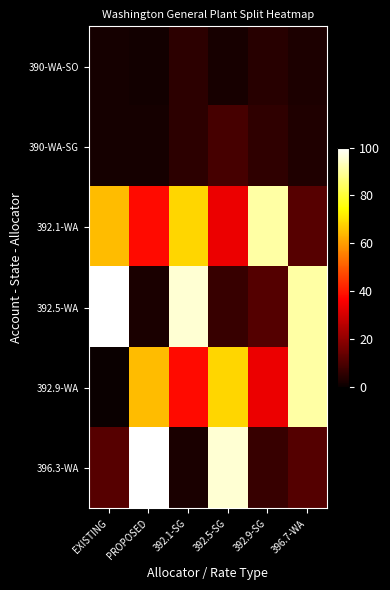

Reading left to right, list all the values displayed in this chart.

390-WA-SO: EXISTING=1.9	PROPOSED=1.4	392.1-SG=5.1	392.5-SG=2.3	392.9-SG=4.5	396.7-WA=2.8
390-WA-SG: EXISTING=1.7	PROPOSED=1.6	392.1-SG=5.1	392.5-SG=9.1	392.9-SG=5.5	396.7-WA=3.3
392.1-WA: EXISTING=64.5	PROPOSED=38.1	392.1-SG=68.7	392.5-SG=33.9	392.9-SG=91.0	396.7-WA=11.6
392.5-WA: EXISTING=100.0	PROPOSED=2.6	392.1-SG=95.6	392.5-SG=6.9	392.9-SG=11.1	396.7-WA=90.7
392.9-WA: EXISTING=0.0	PROPOSED=64.5	392.1-SG=38.1	392.5-SG=68.7	392.9-SG=33.9	396.7-WA=91.0
396.3-WA: EXISTING=11.6	PROPOSED=100.0	392.1-SG=2.6	392.5-SG=95.6	392.9-SG=6.9	396.7-WA=11.1